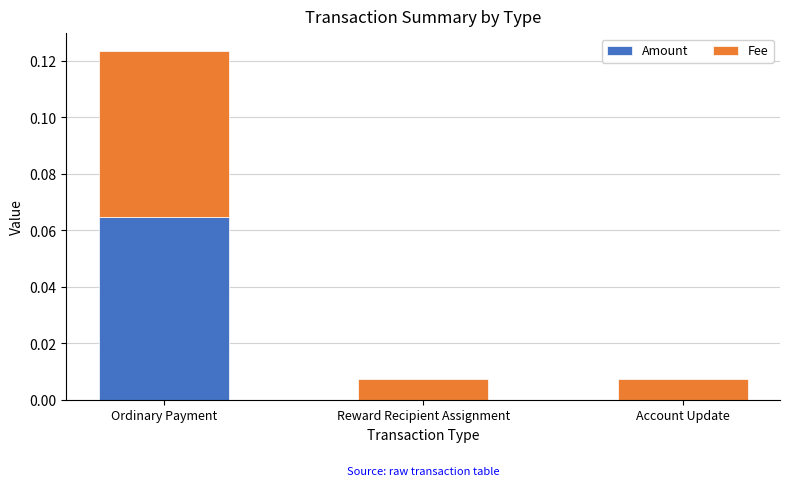

The value of Amount at Account Update is 0.0. True or false?

True